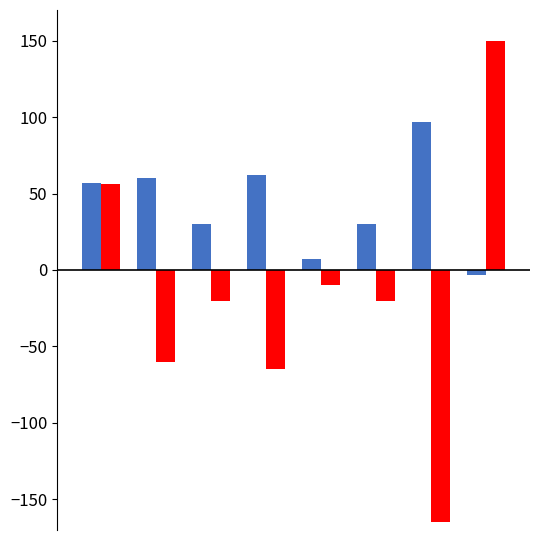

What is the smallest value displayed?

-165